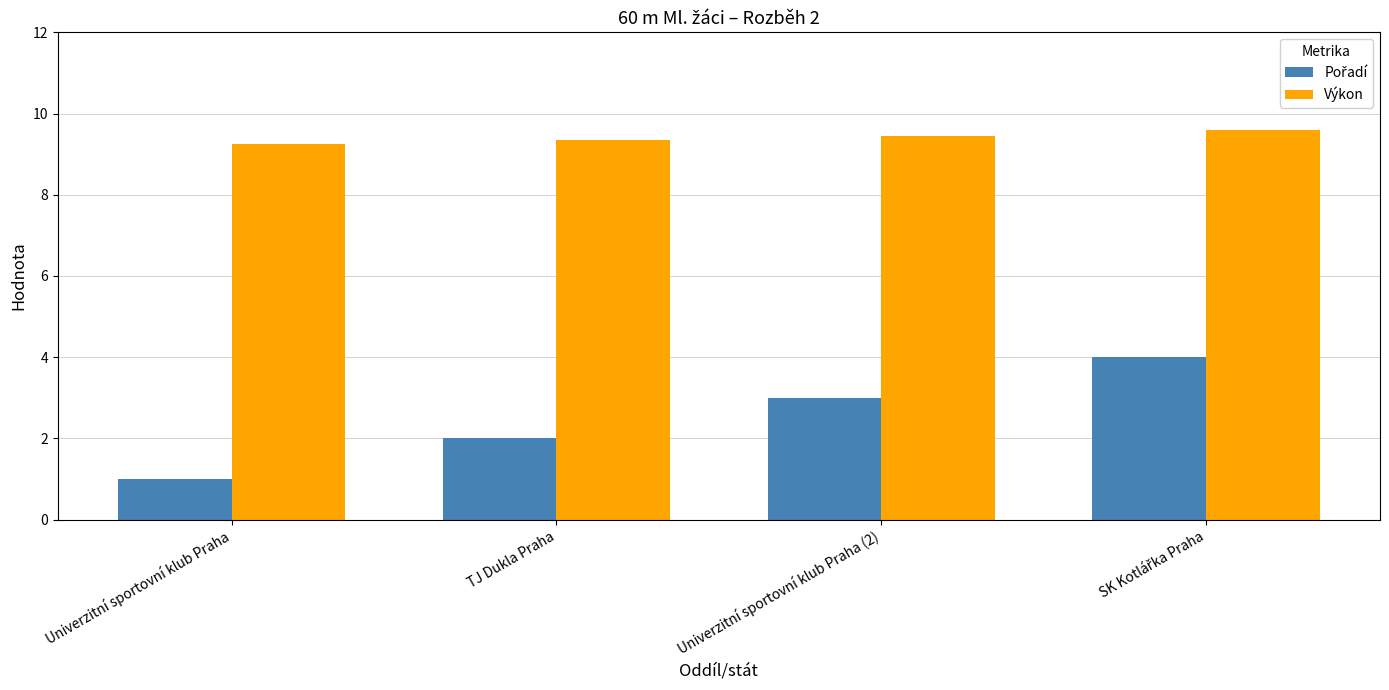

What is the maximum value shown in the chart?

9.6